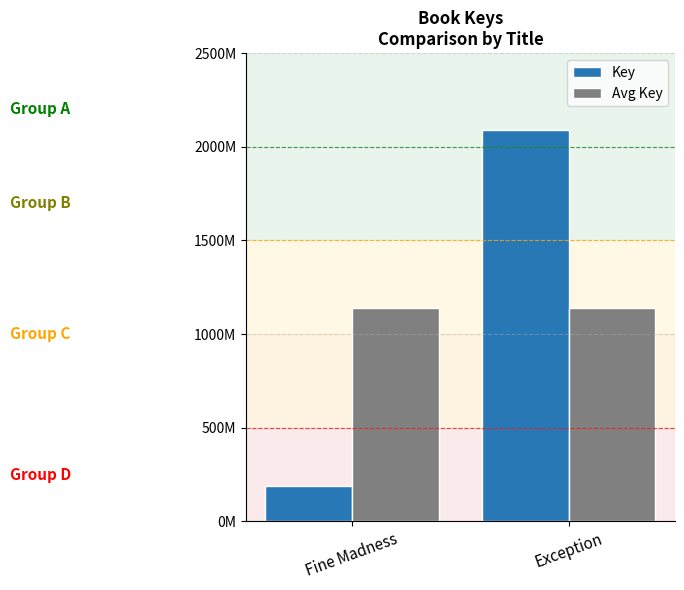

Which series has the largest total across all categories?

Key